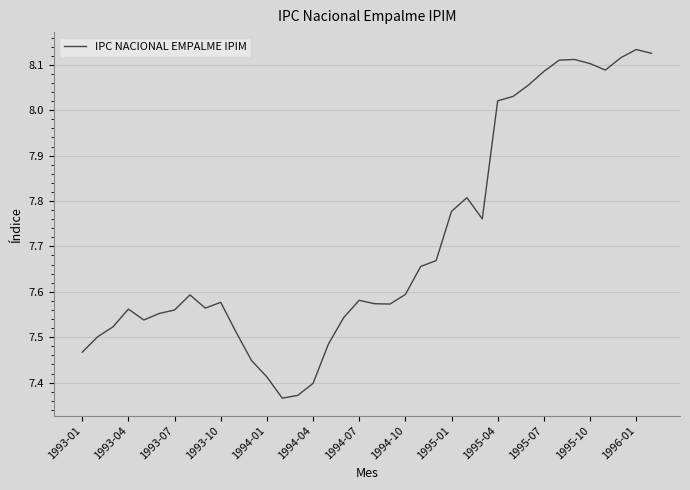

What is the difference between the maximum and minimum values?

0.8